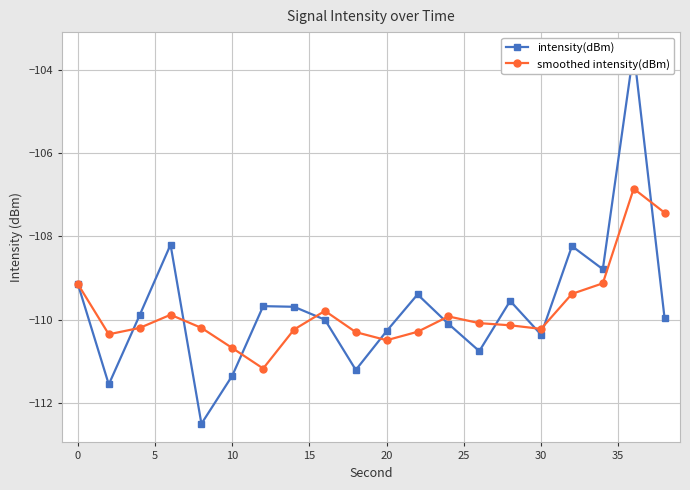

Which series has the widest spread of values?

intensity(dBm)